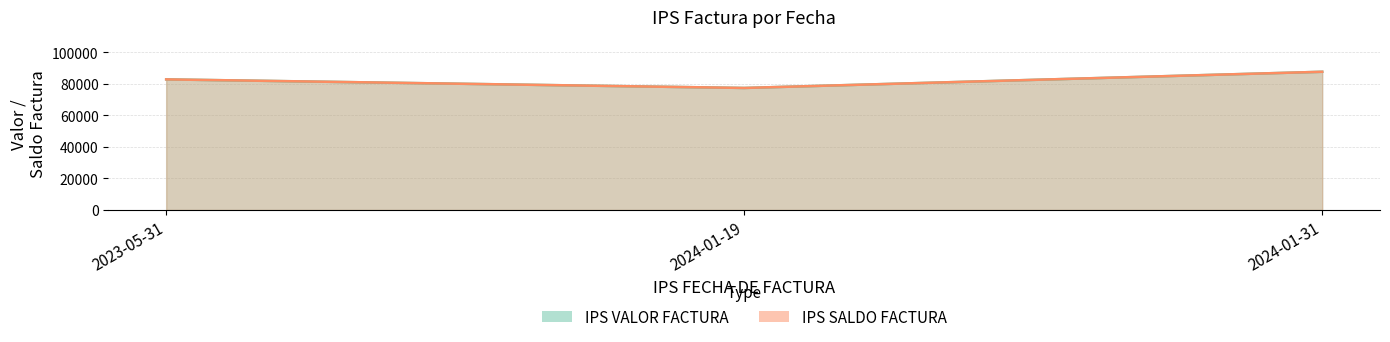

The value of IPS SALDO FACTURA at 2023-05-31 is 120898. True or false?

False